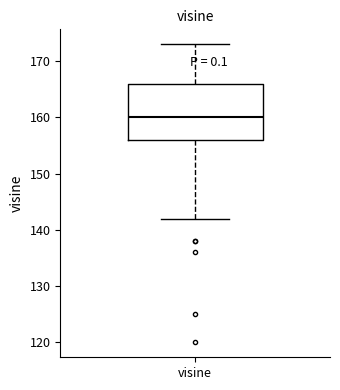

Transcribe this box plot: give where the median line is, the range the box spans, and where the two whiskers end, as read against the y-axis. The values are not printed on the chart, so give them approximately, as read against the axis.

median 160, box 156 to 166, whiskers 142 to 173